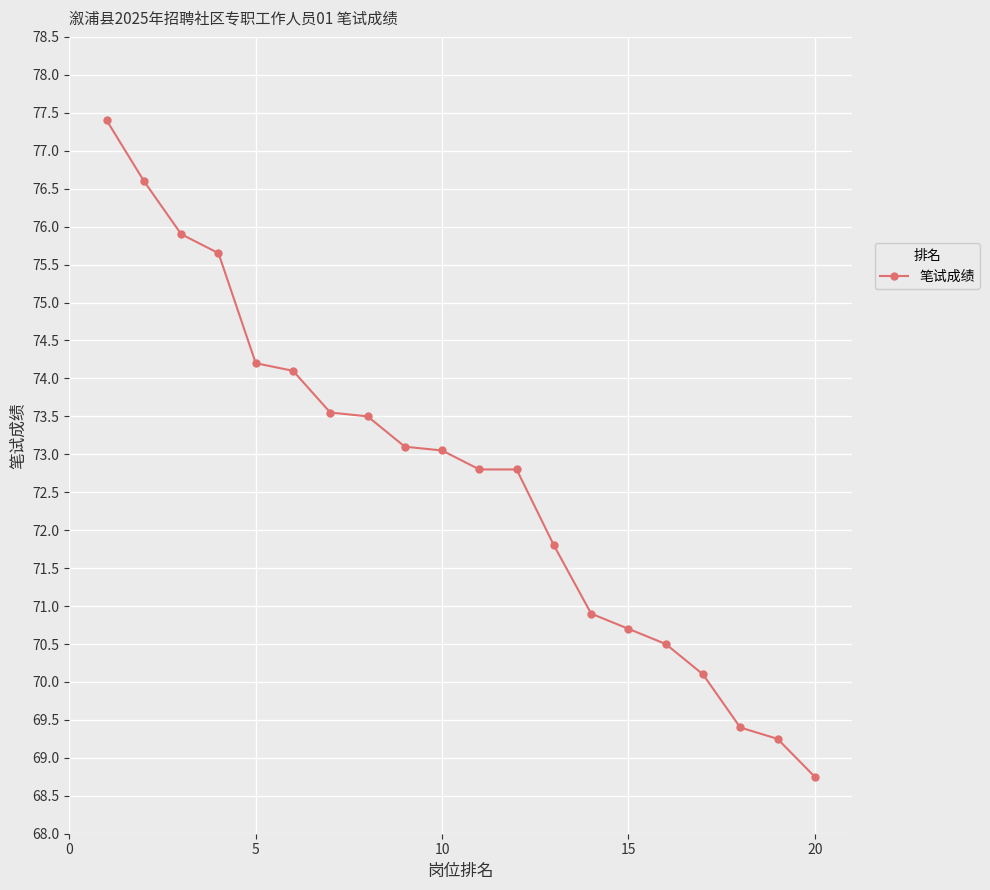

What is the value of the 13th point from the left?

71.8